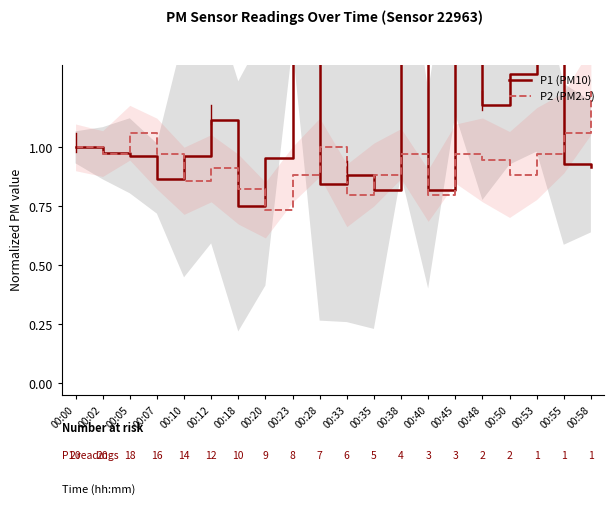

What is the greatest value displayed?

2.0